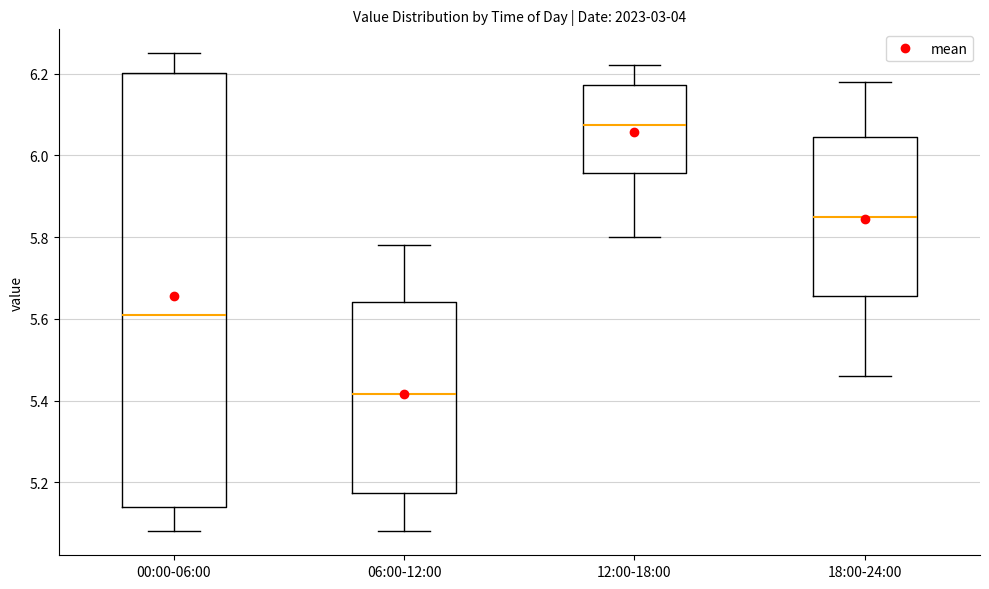

Reading left to right, read every box against the y-axis: the position of its median line, the range the box covers, and the ends of its whiskers. The values are not printed on the chart, so give them approximately, as read against the axis.

00:00-06:00: median 5.62, box 5.14 to 6.20, whiskers 5.08 to 6.26
06:00-12:00: median 5.42, box 5.18 to 5.64, whiskers 5.08 to 5.78
12:00-18:00: median 6.08, box 5.96 to 6.18, whiskers 5.80 to 6.22
18:00-24:00: median 5.86, box 5.66 to 6.04, whiskers 5.46 to 6.18